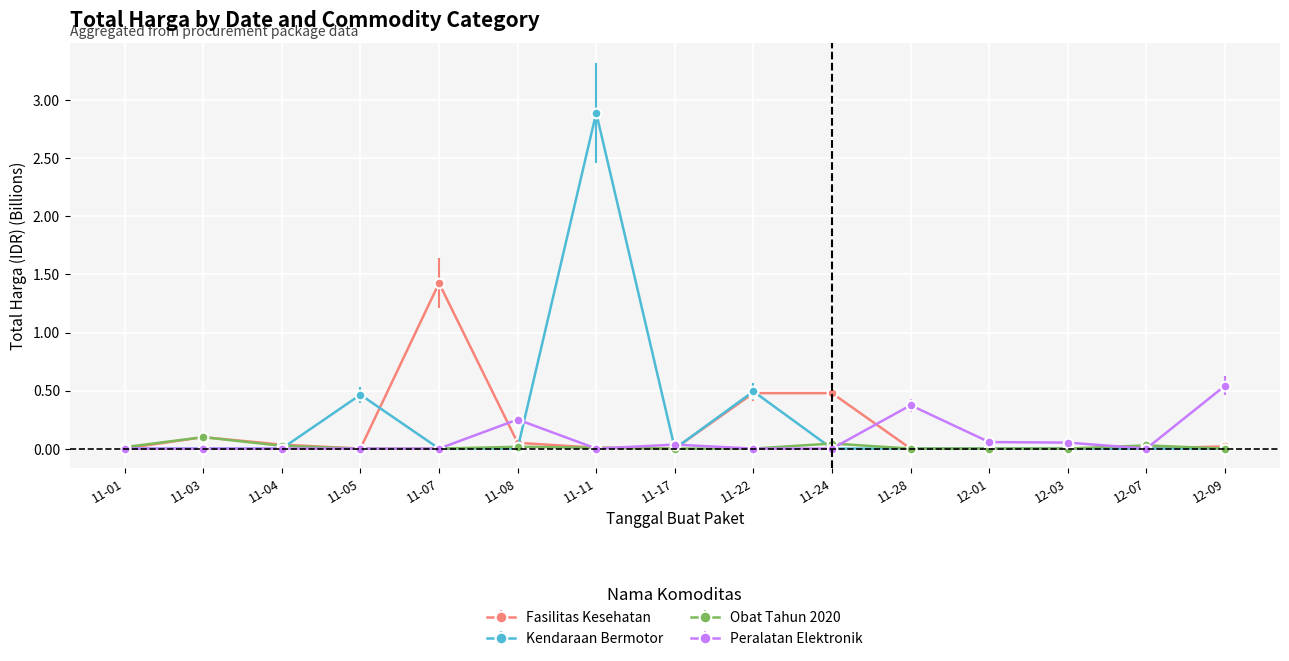

What is the maximum value shown in the chart?

2.9